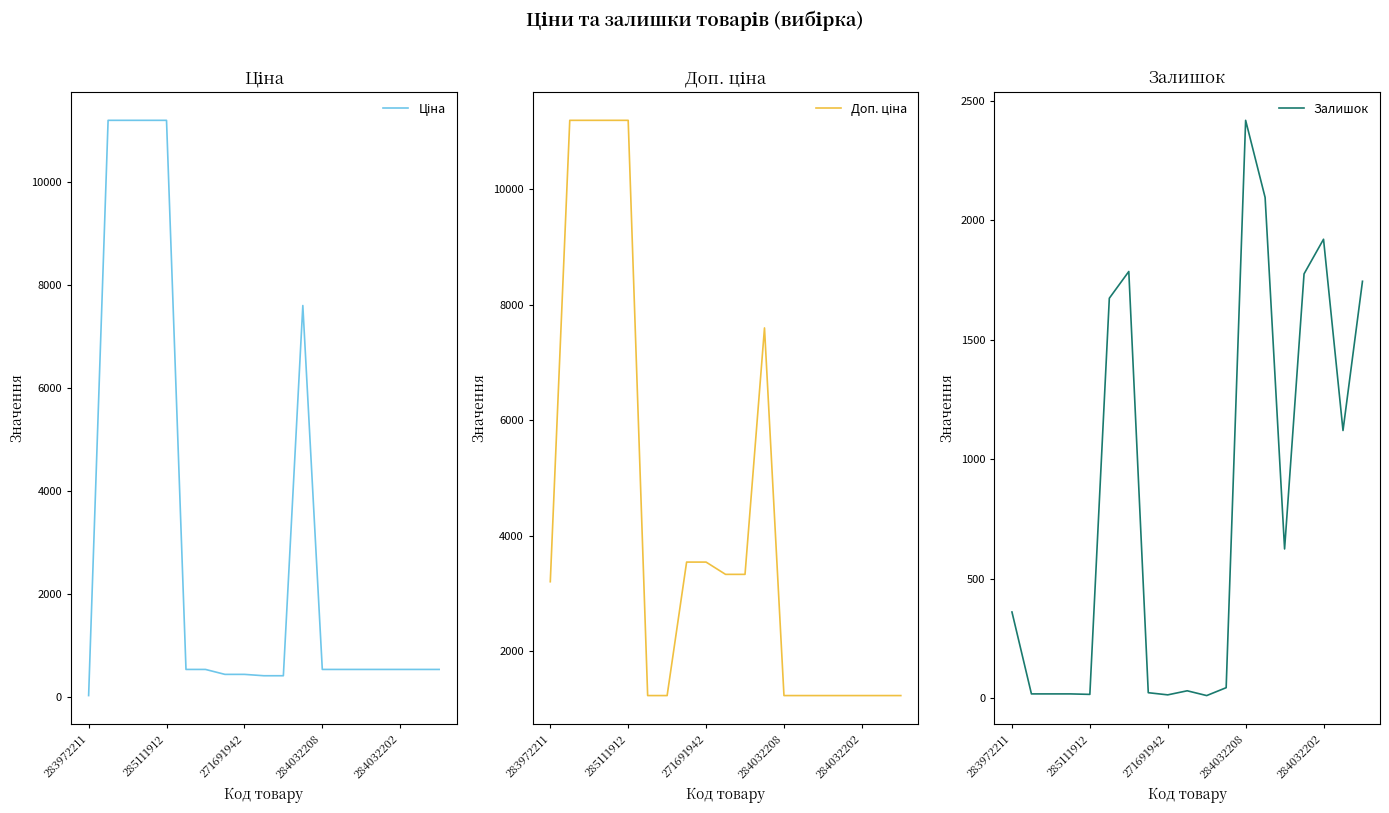

The value of Залишок at 284032202 is 1921. True or false?

True